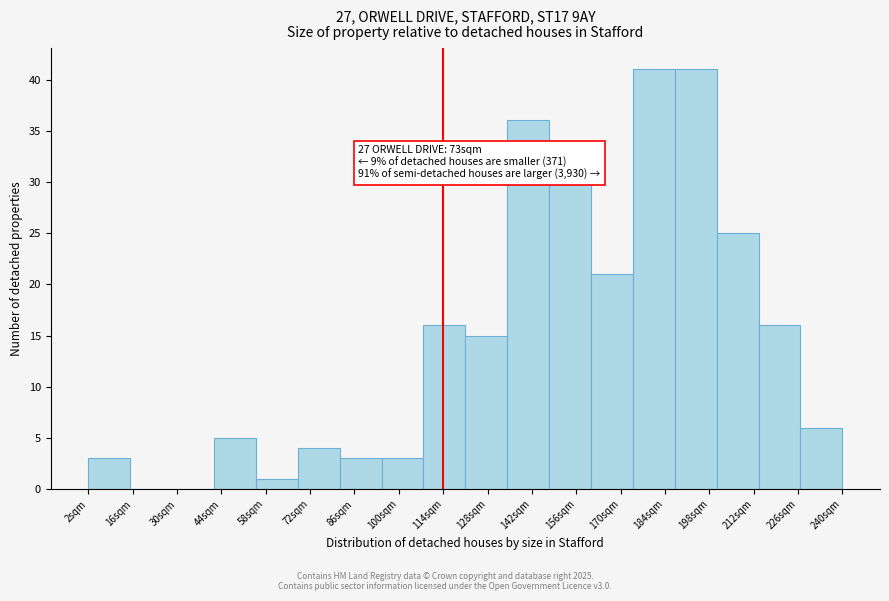

Reading left to right, list all the values displayed in this chart.

2sqm=3	16sqm=0	30sqm=0	44sqm=5	58sqm=1	72sqm=4	86sqm=3	100sqm=3	114sqm=16	128sqm=15	142sqm=36	156sqm=30	170sqm=21	184sqm=41	198sqm=41	212sqm=25	226sqm=16	240sqm=6